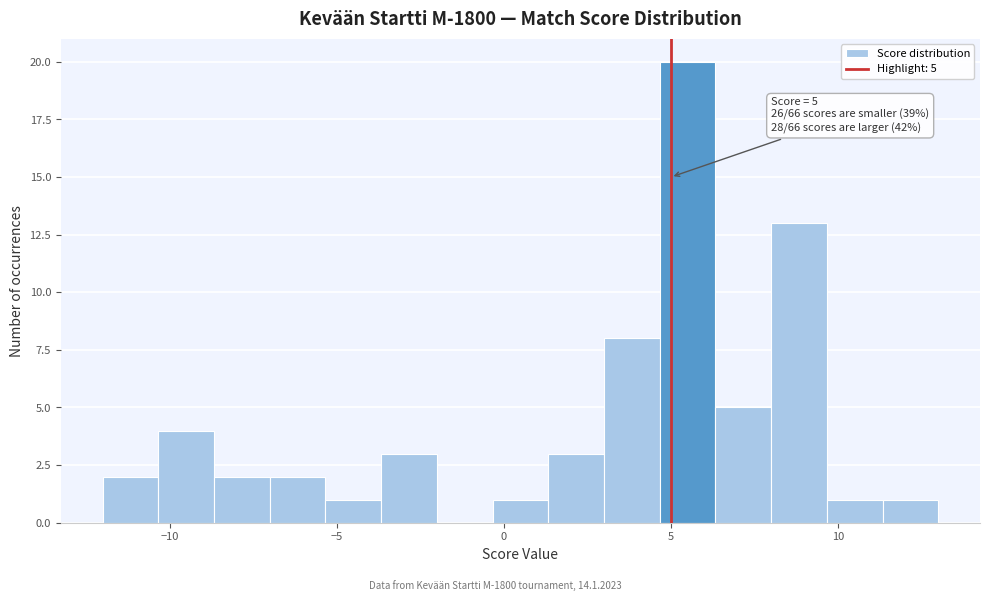

Around what value on the x-axis is the tallest bar? Give the approximate position of its centre, as read against the axis.

5.5